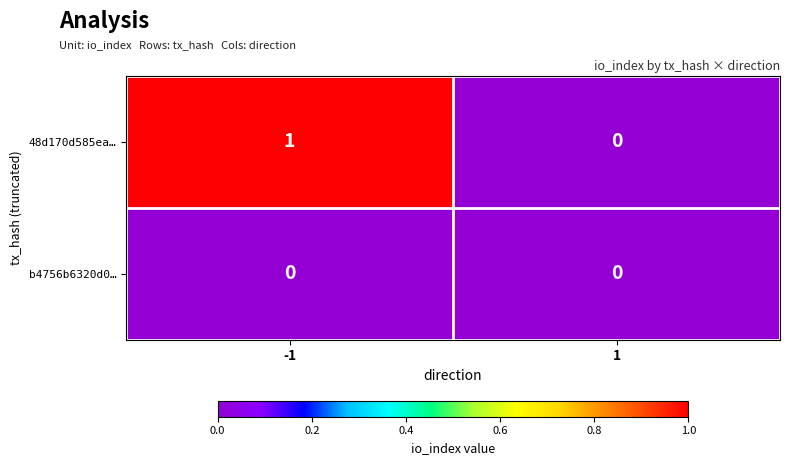

Is it true that 48d170d585ea… equals 0 at -1?

False